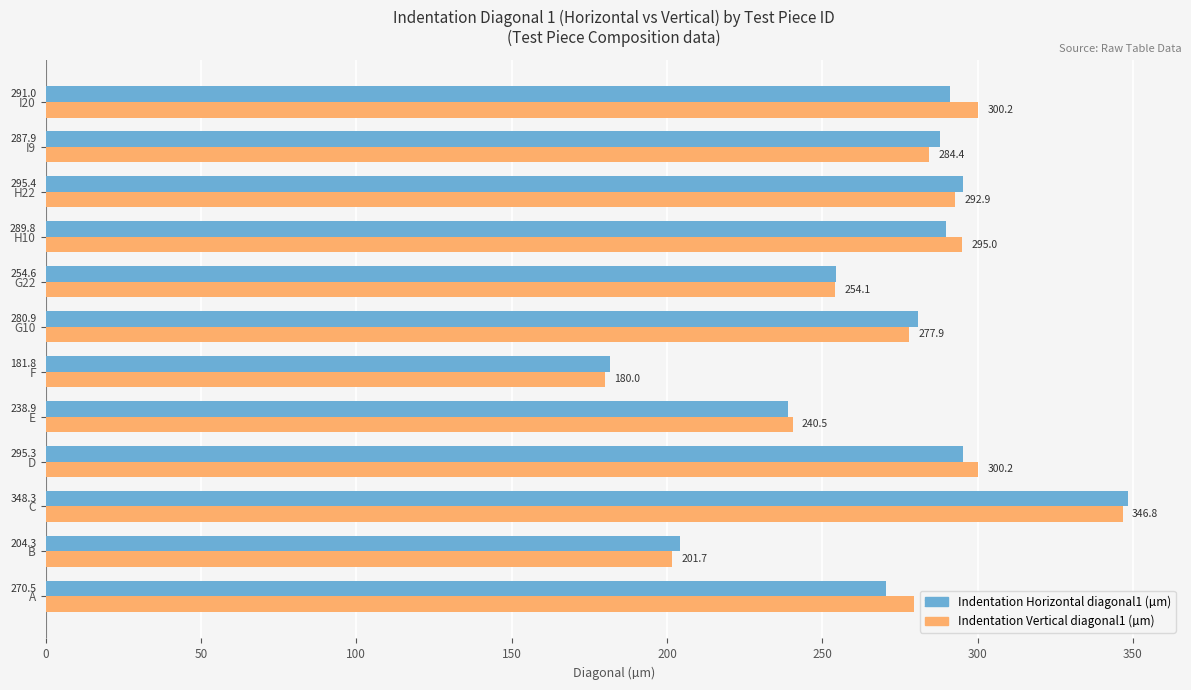

What is the spread (max minus min) of values at D?

4.9